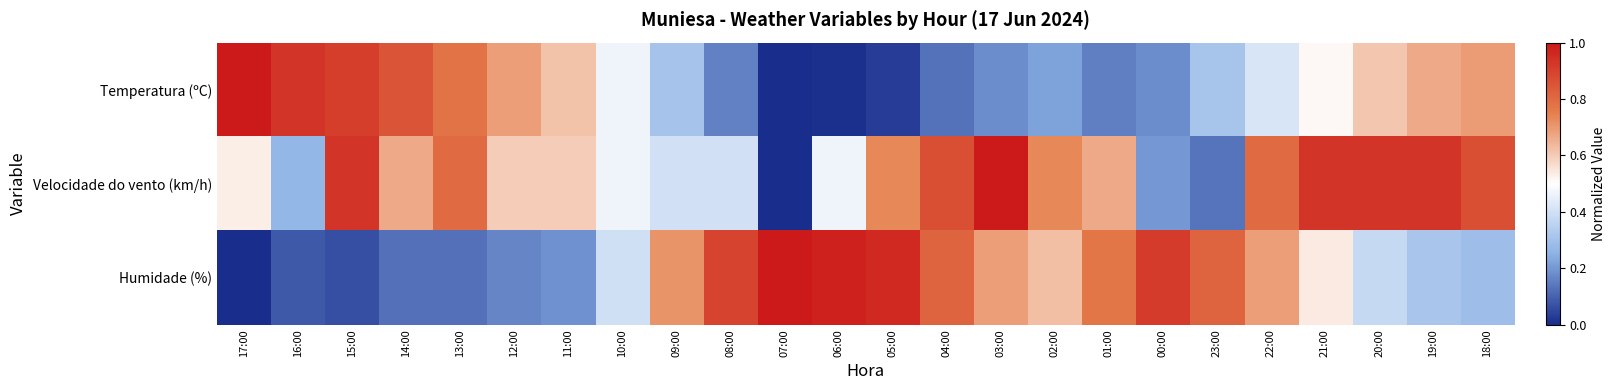

At 04:00, list the series in order from largest to smallest.

Velocidade do vento (km/h), Humidade (%), Temperatura (ºC)